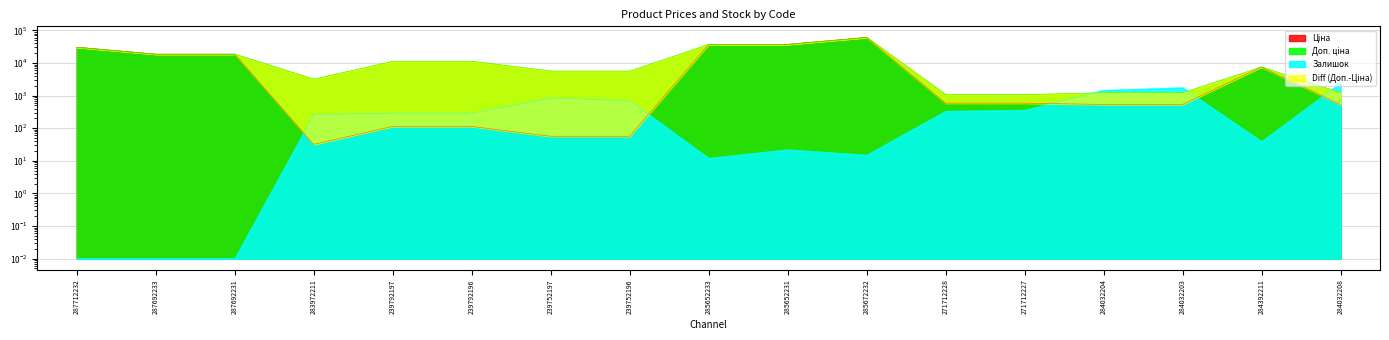

What position from the left is 239792196?

6